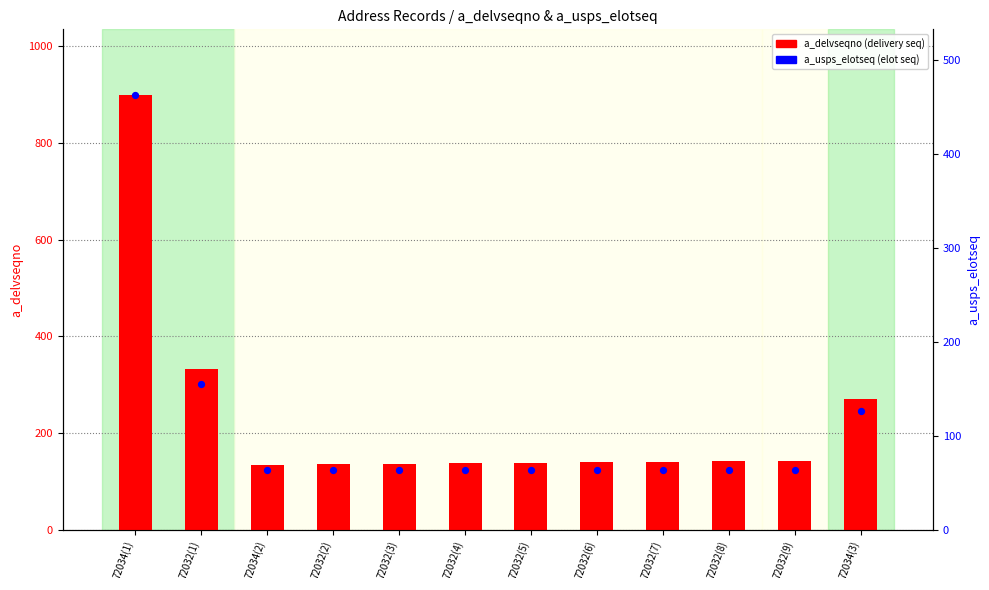

Is the value of a_delvseqno at 72032(9) greater than the value of a_usps_elotseq at 72032(6)?

Yes